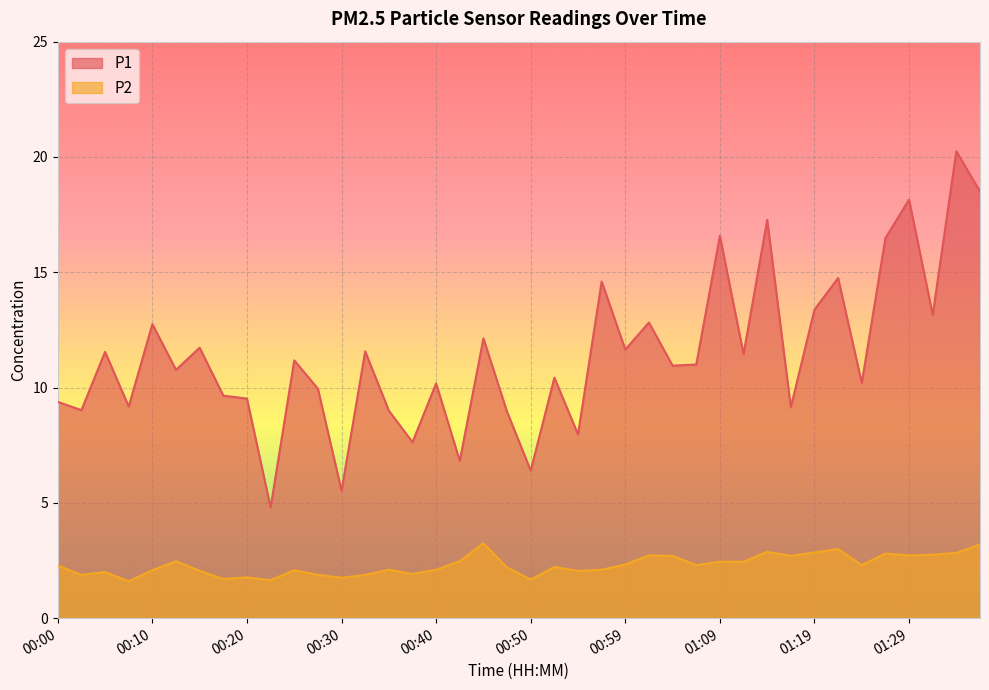

What value does the P1 series have at 01:34?

20.2